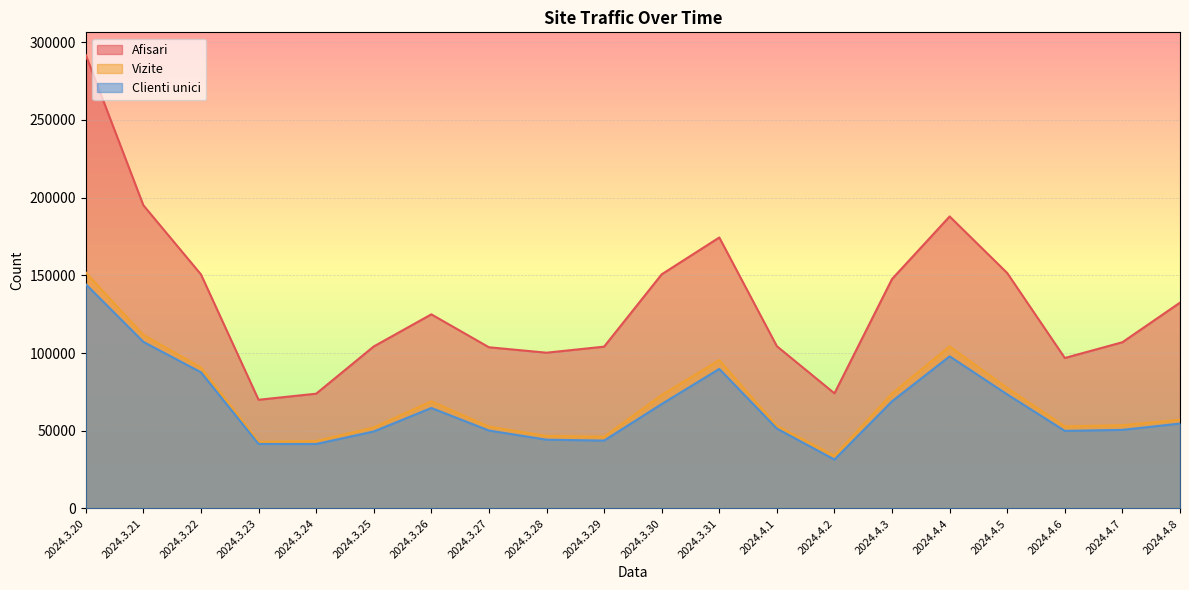

Between 2024.3.21 and 2024.3.25, which series saw the biggest shift?

Afisari